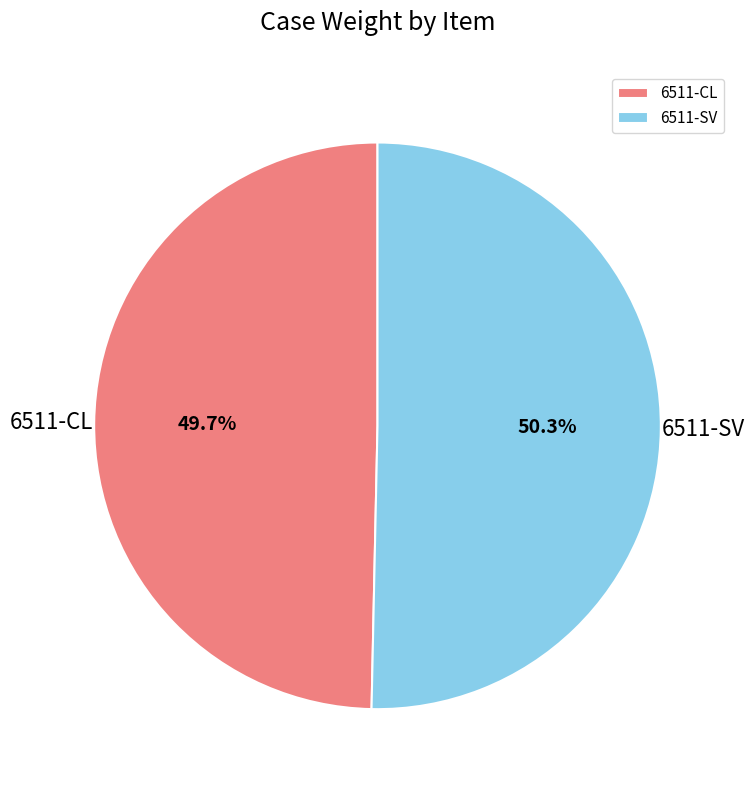

Approximately how many times larger is the value at 6511-SV compared to 6511-CL?

1.0